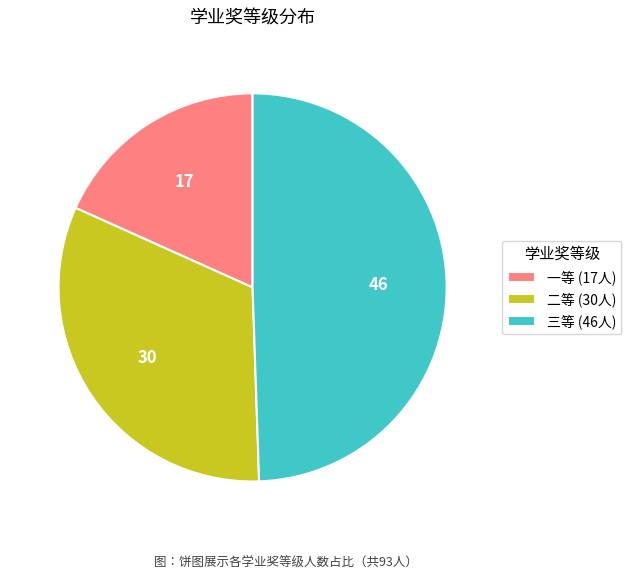

The 三等 slice represents 70% of the pie. True or false?

False